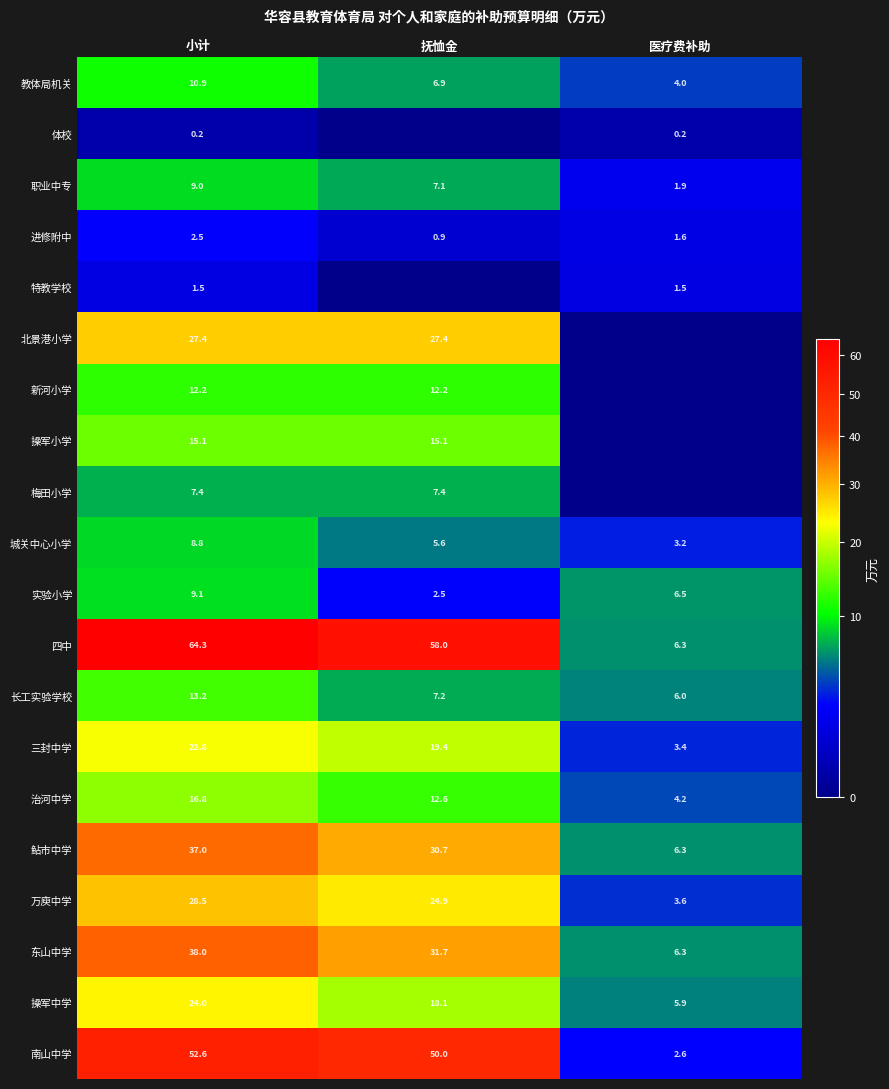

How many data points in 教体局机关 are above 6?

2